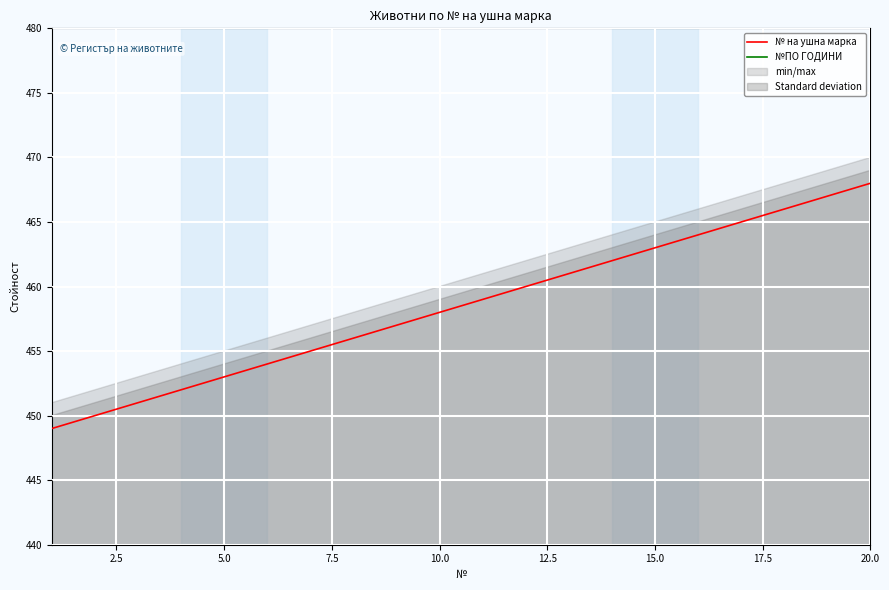

What is the lowest value of the № на ушна марка series?

449